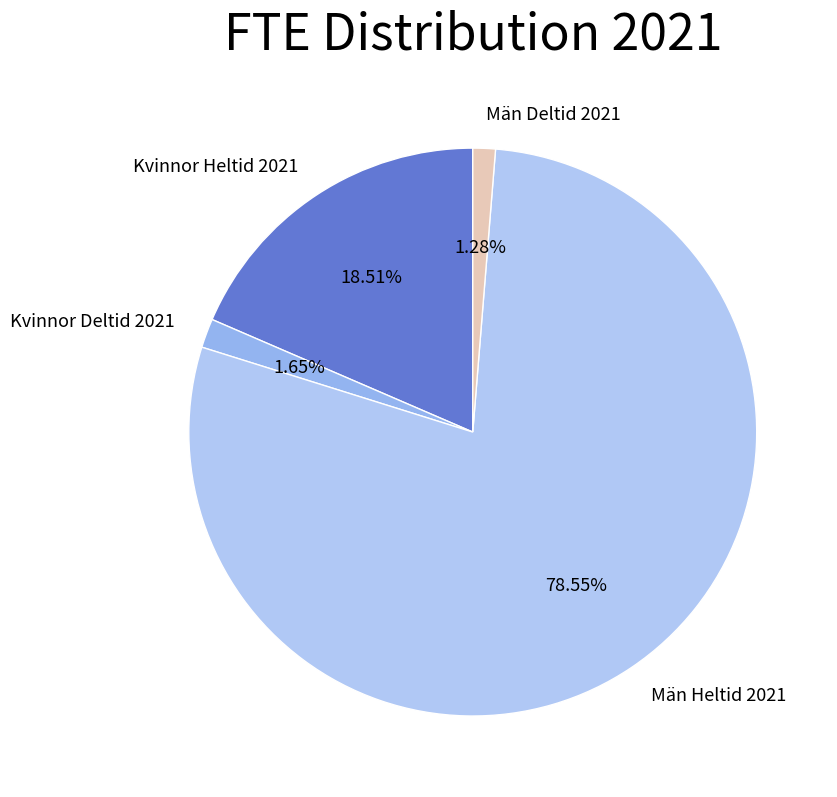

To the nearest percent, what percentage of the pie is Kvinnor Deltid 2021?

2%